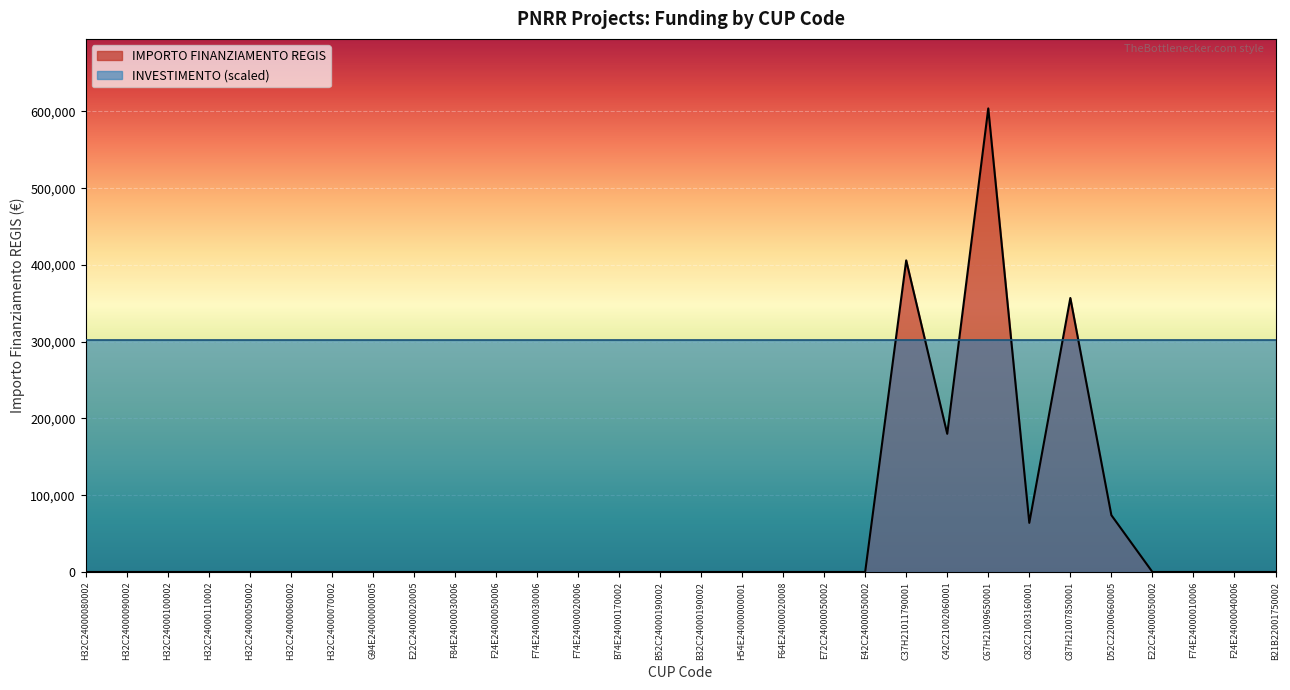

What is the label of the 11th point from the right?

E42C24000050002